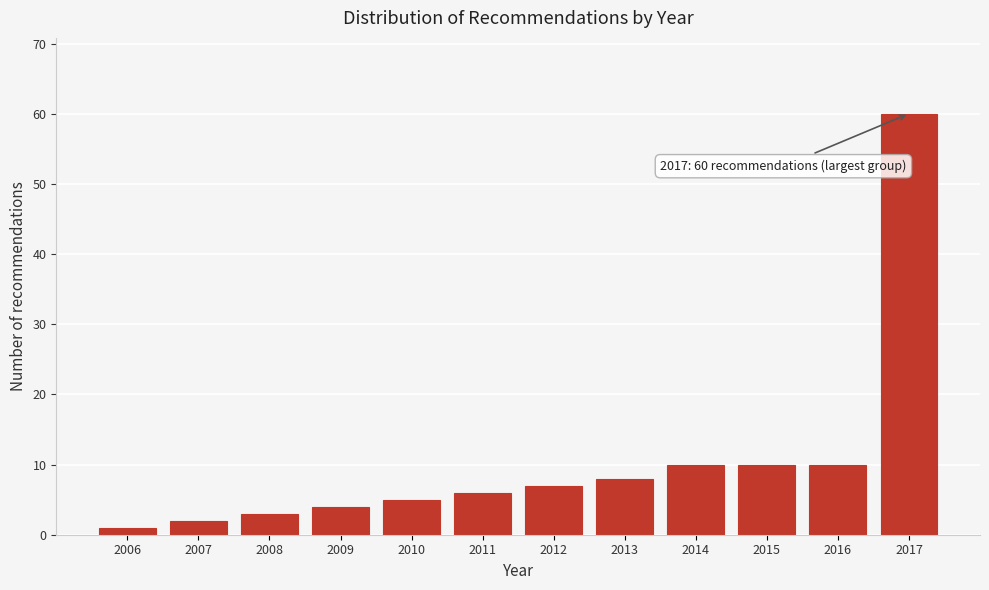

Reading right to left, list all the values displayed in this chart.

2017=60	2016=10	2015=10	2014=10	2013=8	2012=7	2011=6	2010=5	2009=4	2008=3	2007=2	2006=1